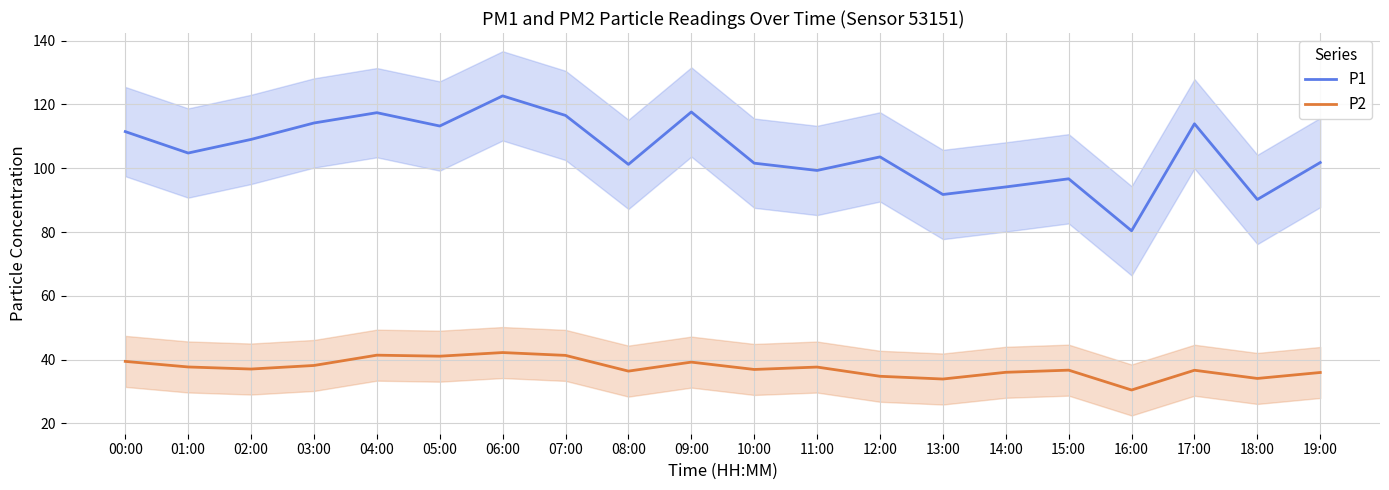

What are all the series names shown in the legend?

P1, P2